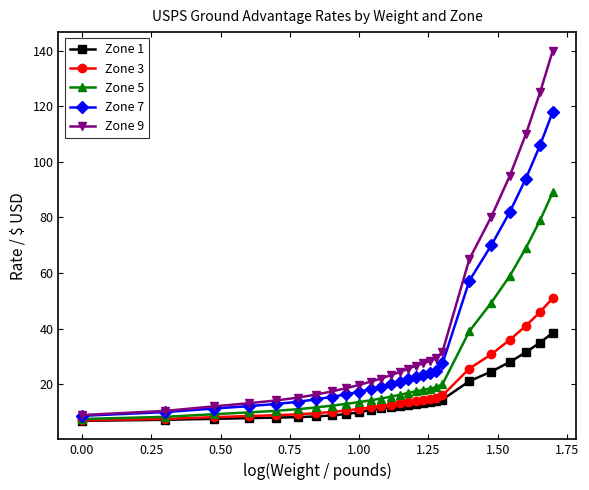

What is the minimum value for Zone 3?

7.0